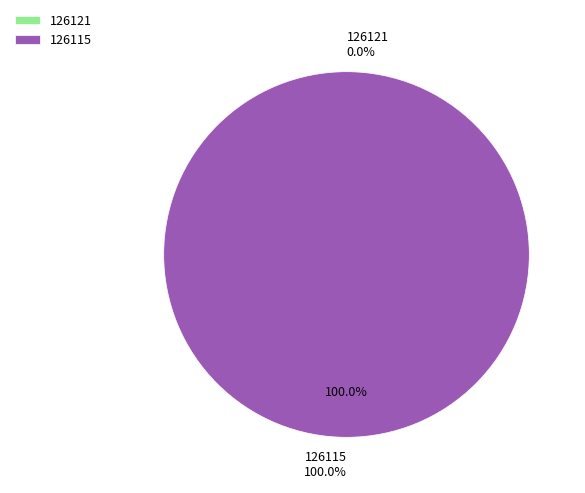

Which category has the smallest portion of the pie?

126121